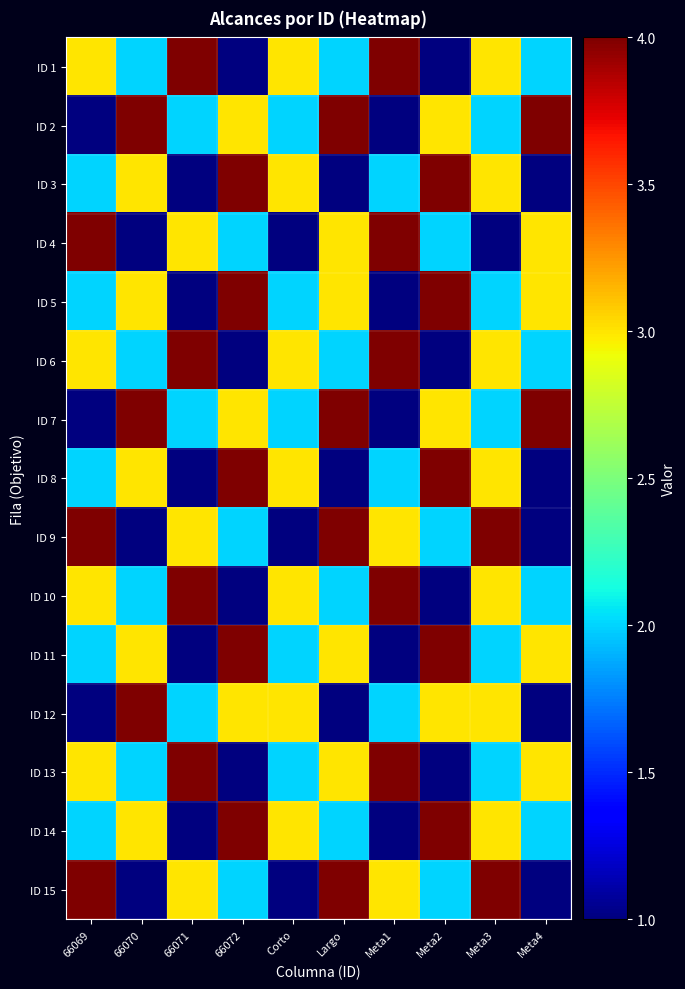

At how many categories does at least one series exceed 2?

10